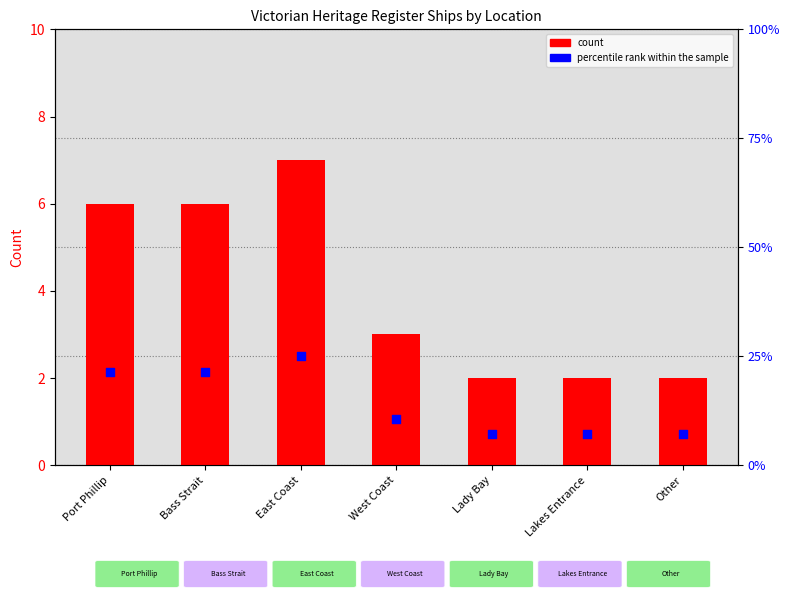

At how many categories does at least one series exceed 24?

1